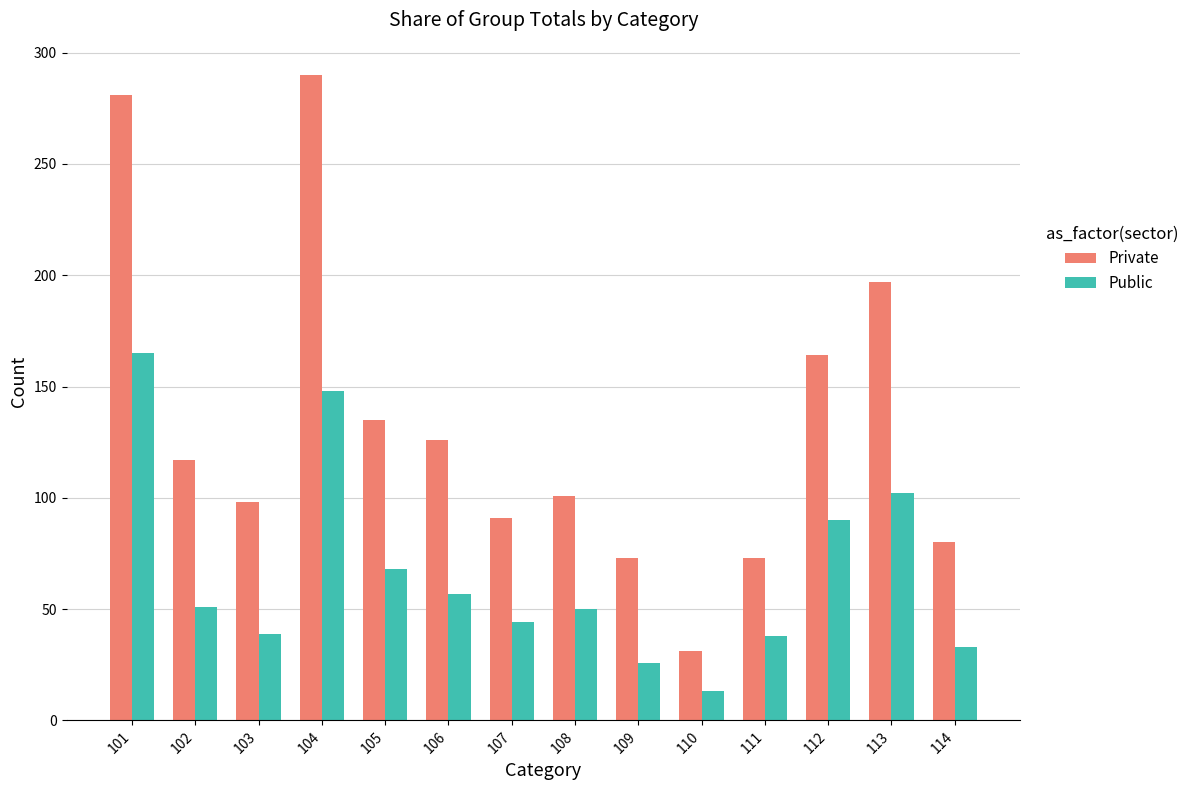

List the series in order of their overall mean, highest first.

Private, Public